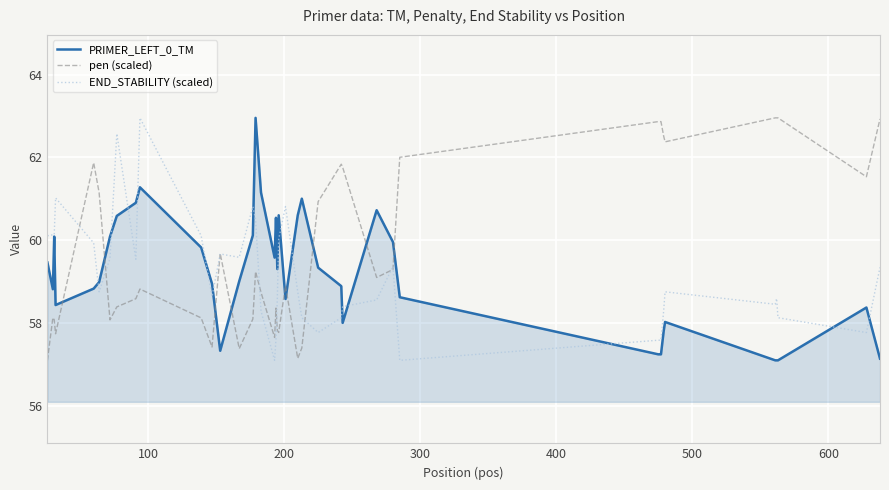

Which series has the largest total across all categories?

pen (scaled)